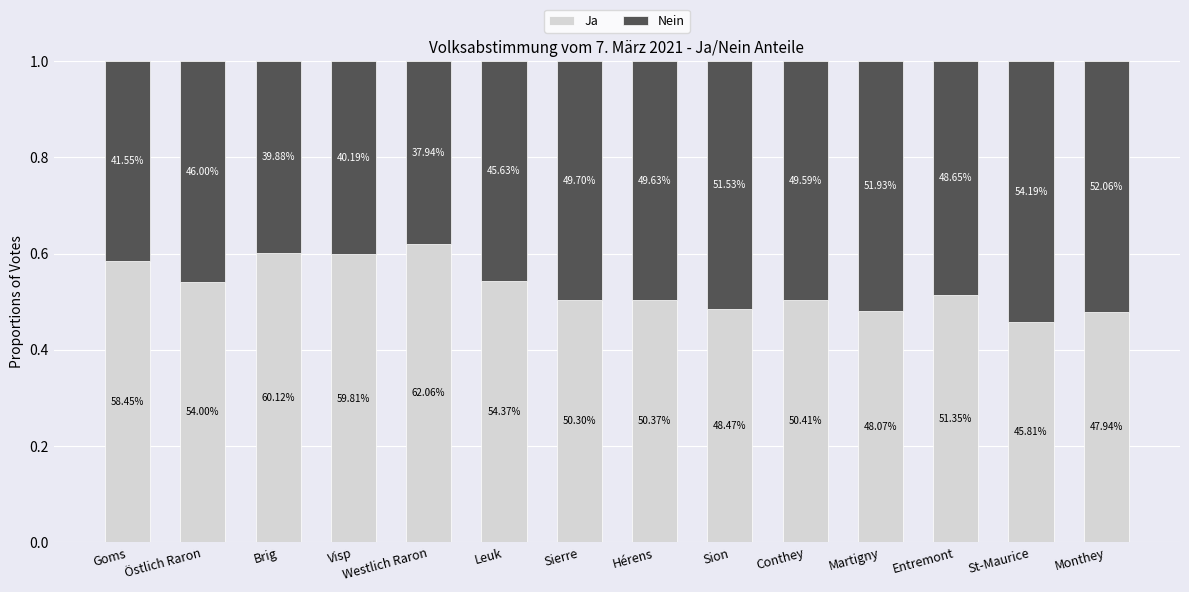

What are all the series names shown in the legend?

Ja, Nein